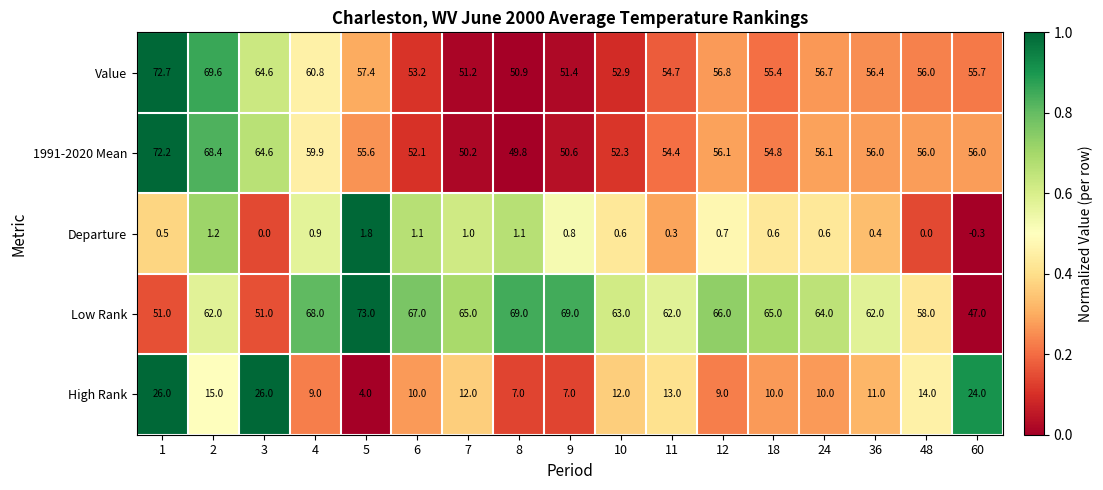

The Low Rank series shows 30.1 at 7. True or false?

False